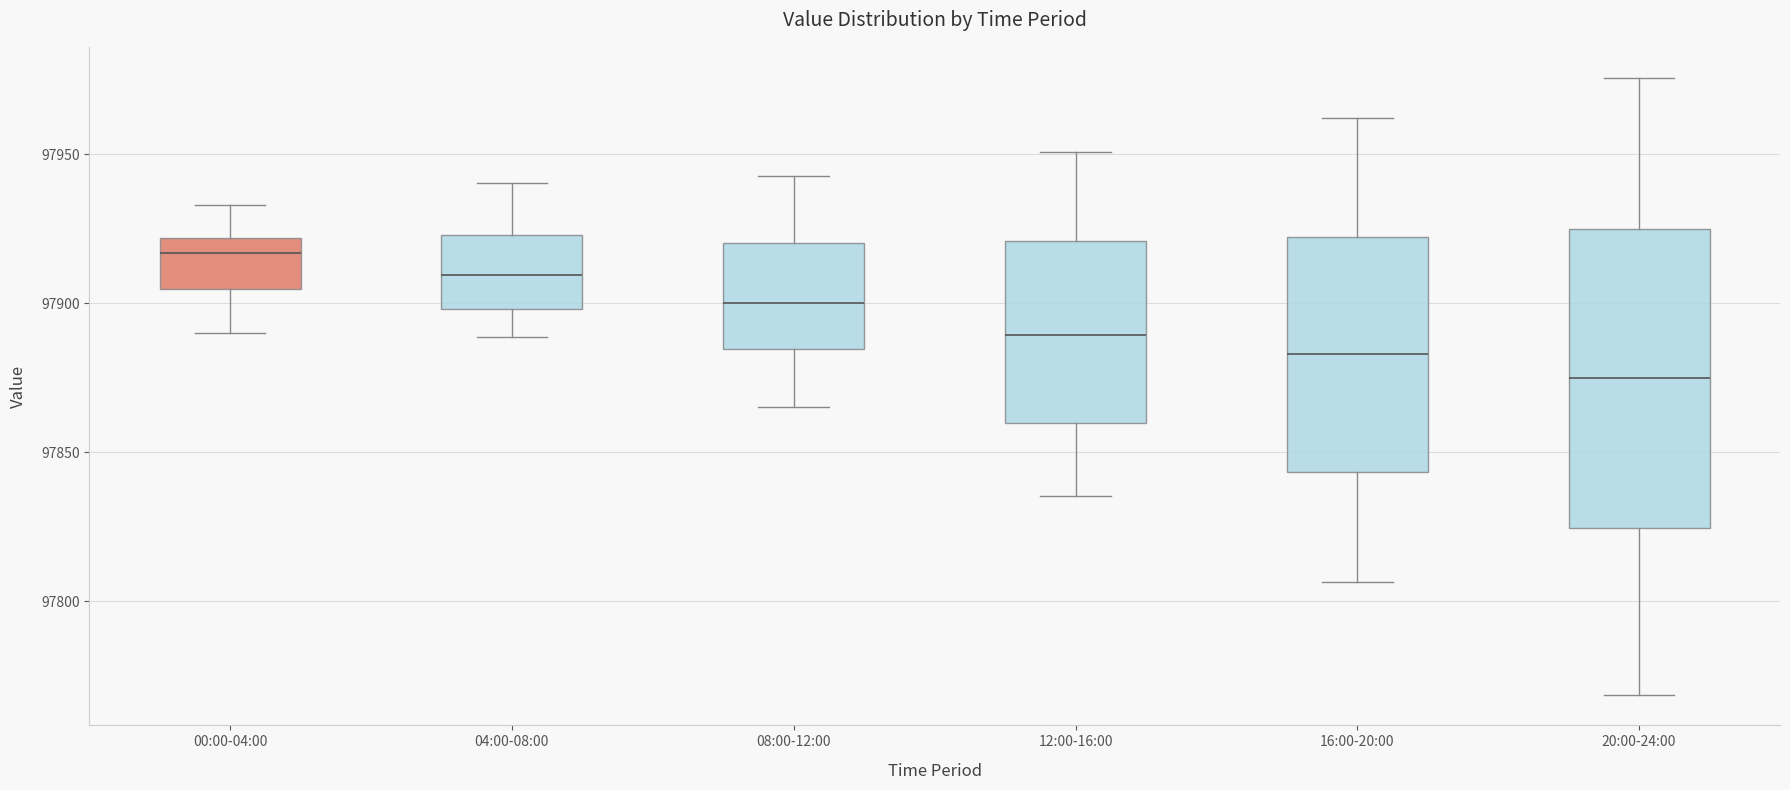

Reading left to right, transcribe this box plot: for each box, give where its median line is, the range the box spans, and where its two whiskers end, as read against the y-axis. The values are not printed on the chart, so give them approximately, as read against the axis.

00:00-04:00: median 97915, box 97905 to 97920, whiskers 97890 to 97935
04:00-08:00: median 97910, box 97900 to 97925, whiskers 97890 to 97940
08:00-12:00: median 97900, box 97885 to 97920, whiskers 97865 to 97945
12:00-16:00: median 97890, box 97860 to 97920, whiskers 97835 to 97950
16:00-20:00: median 97885, box 97845 to 97920, whiskers 97805 to 97960
20:00-24:00: median 97875, box 97825 to 97925, whiskers 97770 to 97975